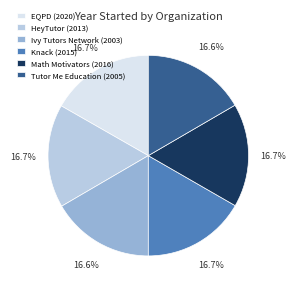

Does EQPD represent more than half of the total?

No